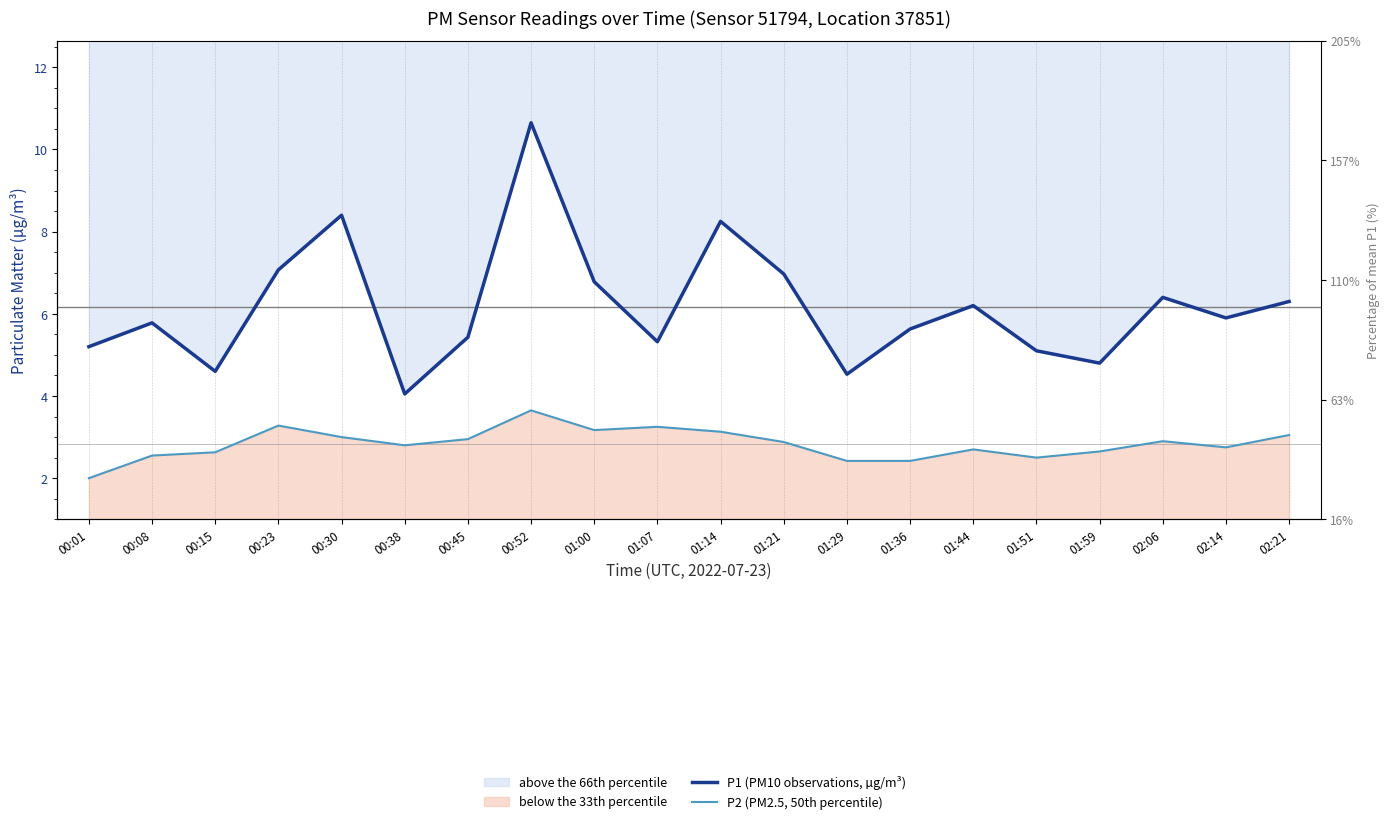

Reading left to right, list all the values displayed in this chart.

P1 (PM10 observations, µg/m³): 00:01=5.2	00:08=5.8	00:15=4.6	00:23=7.1	00:30=8.4	00:38=4.0	00:45=5.4	00:52=10.7	01:00=6.8	01:07=5.3	01:14=8.2	01:21=7.0	01:29=4.5	01:36=5.6	01:44=6.2	01:51=5.1	01:59=4.8	02:06=6.4	02:14=5.9	02:21=6.3
P2 (PM2.5, 50th percentile): 00:01=2.0	00:08=2.5	00:15=2.6	00:23=3.3	00:30=3.0	00:38=2.8	00:45=3.0	00:52=3.6	01:00=3.2	01:07=3.2	01:14=3.1	01:21=2.9	01:29=2.4	01:36=2.4	01:44=2.7	01:51=2.5	01:59=2.6	02:06=2.9	02:14=2.8	02:21=3.0